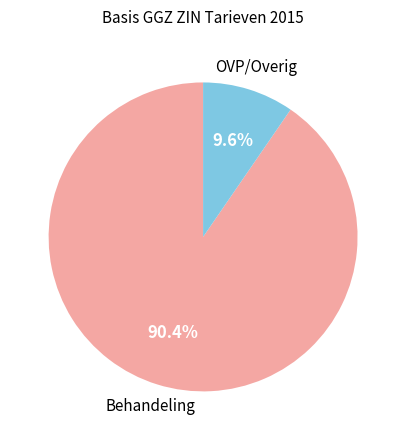

Is there any slice that represents more than half of the pie?

Yes